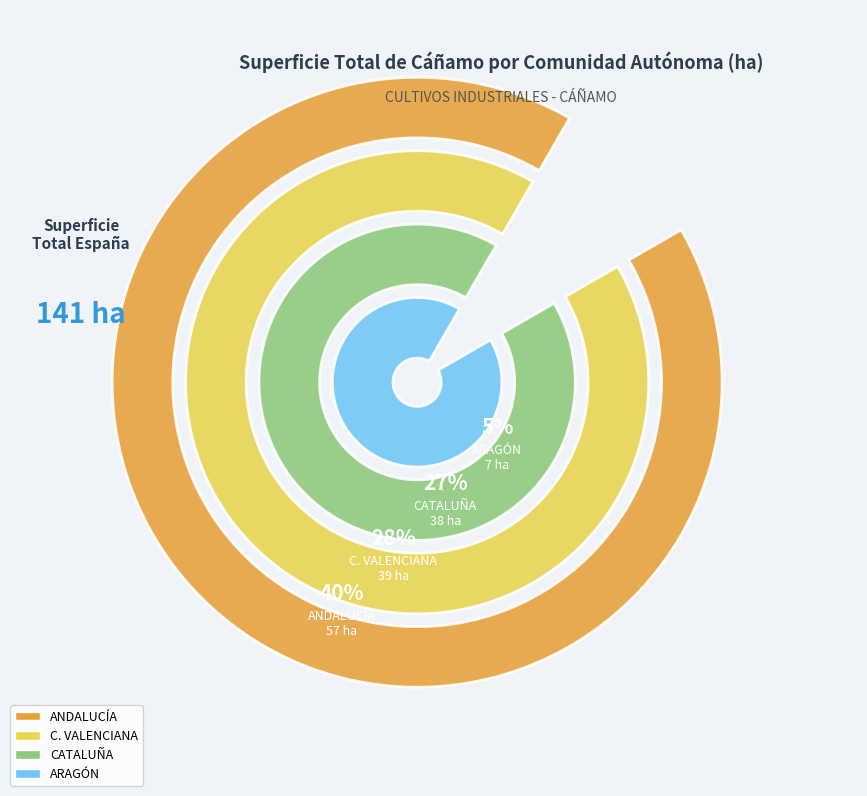

What percentage is the C. VALENCIANA slice, to the nearest percent?

28%